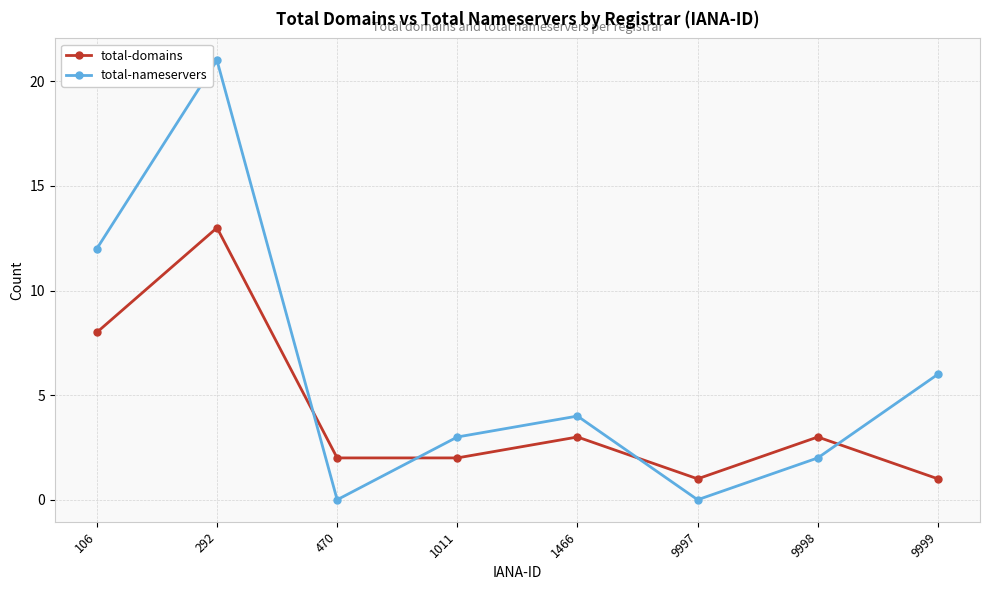

Which series ends up on top after the final intersection of total-domains and total-nameservers?

total-nameservers